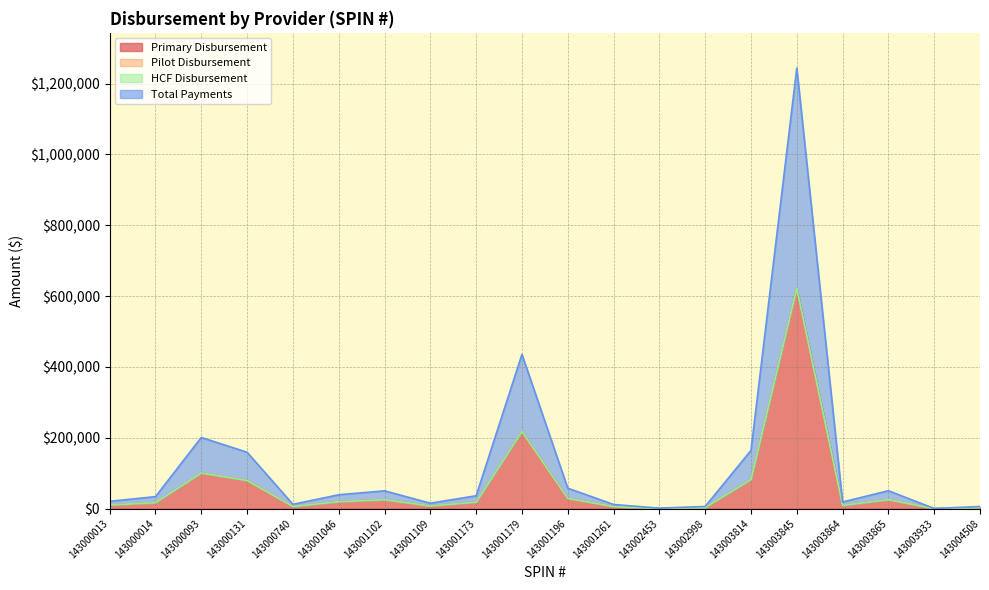

True or false: Primary Disbursement has more than 0 points higher than both neighbors.

True